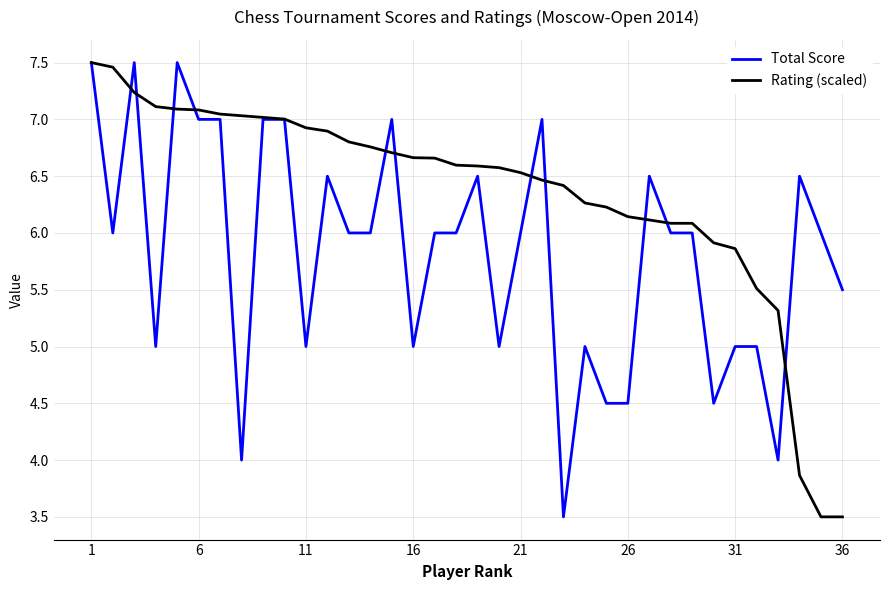

At how many categories does at least one series exceed 5?

36